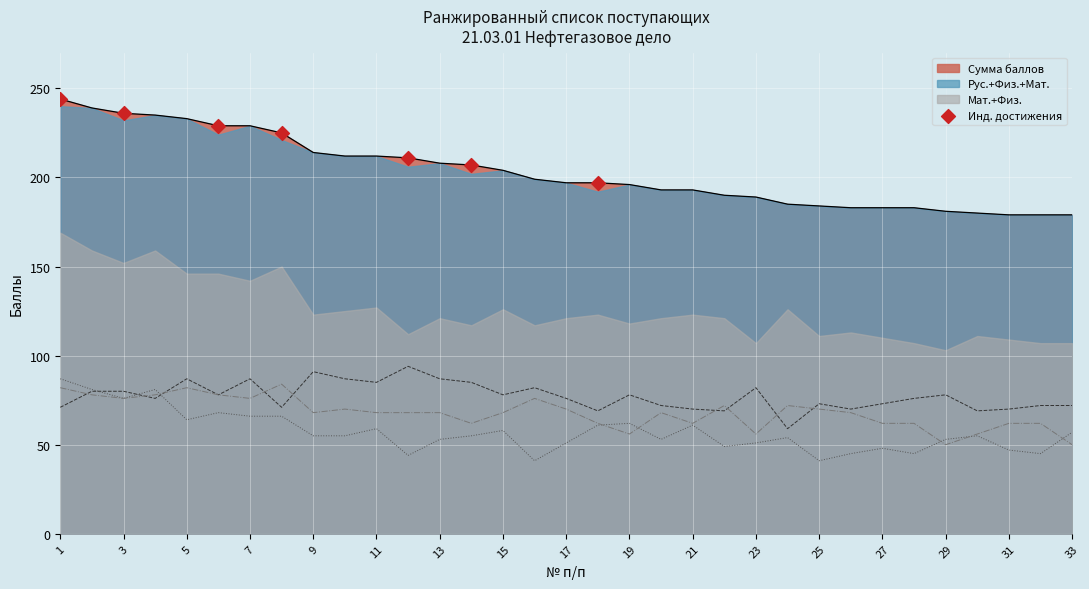

Is it true that Сумма баллов equals 214 at 9?

True